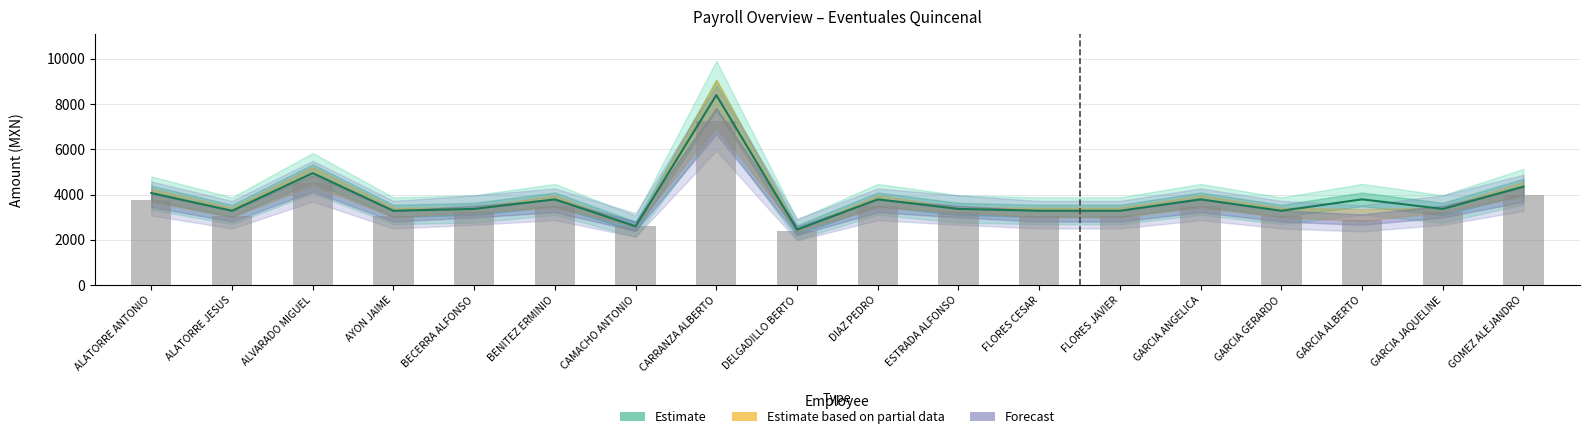

List the labels in order of value, largest first.

CARRANZA ALBERTO, ALVARADO MIGUEL, GOMEZ ALEJANDRO, ALATORRE ANTONIO, BENITEZ ERMINIO, DIAZ PEDRO, GARCIA ANGELICA, BECERRA ALFONSO, ESTRADA ALFONSO, GARCIA JAQUELINE, ALATORRE JESUS, AYON JAIME, FLORES CESAR, FLORES JAVIER, GARCIA GERARDO, GARCIA ALBERTO, CAMACHO ANTONIO, DELGADILLO BERTO